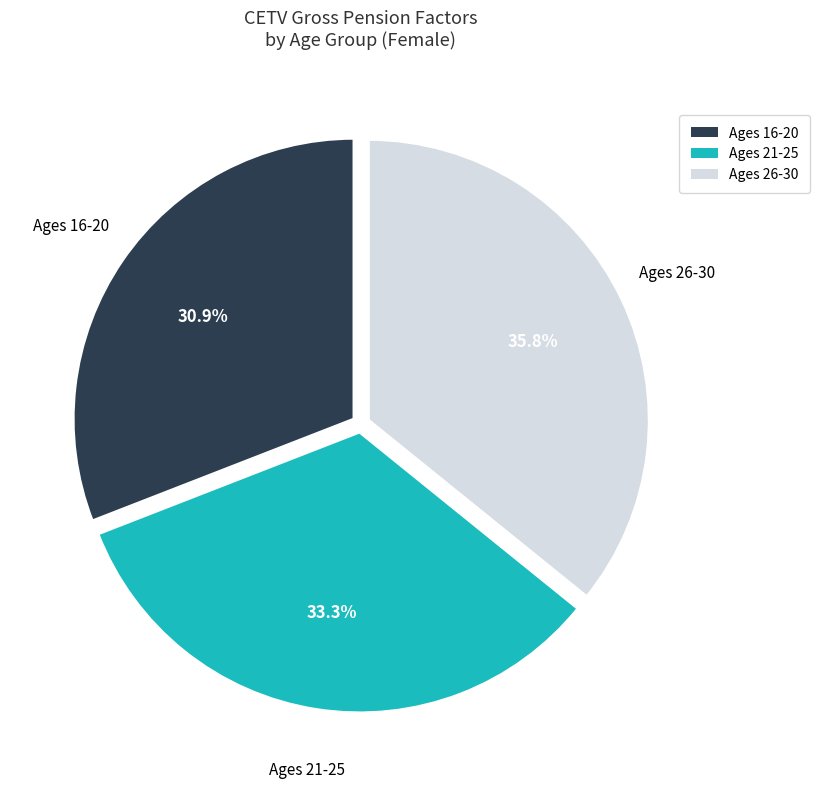

Does any single category account for the majority?

No